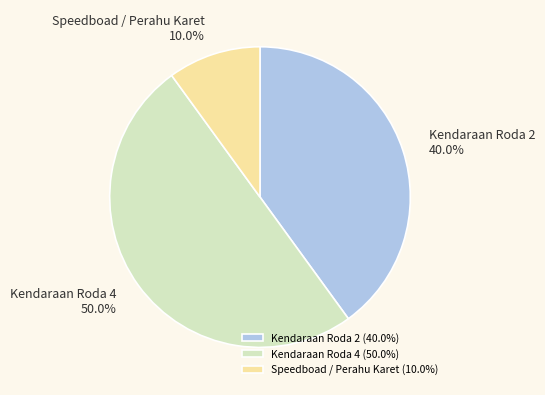

Rank the categories by value from highest to lowest.

Kendaraan Roda 4, Kendaraan Roda 2, Speedboad / Perahu Karet